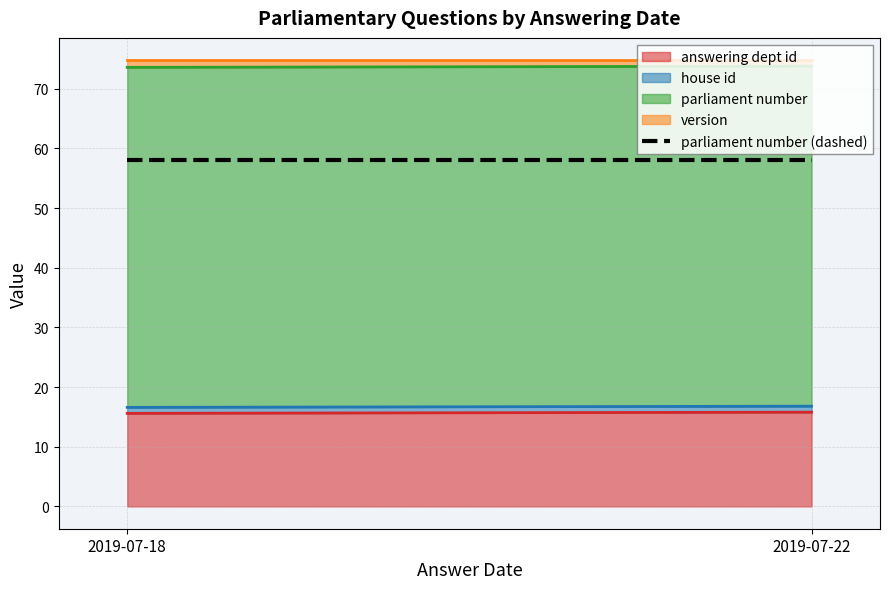

What are all the series names shown in the legend?

answering dept id, house id, parliament number, version